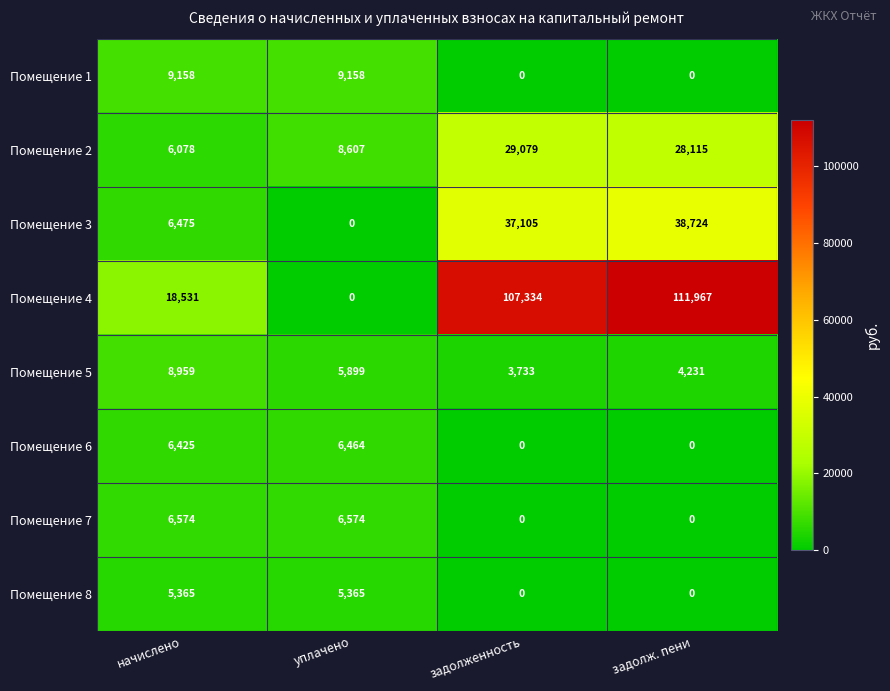

Which series has the largest total across all categories?

Помещение 4